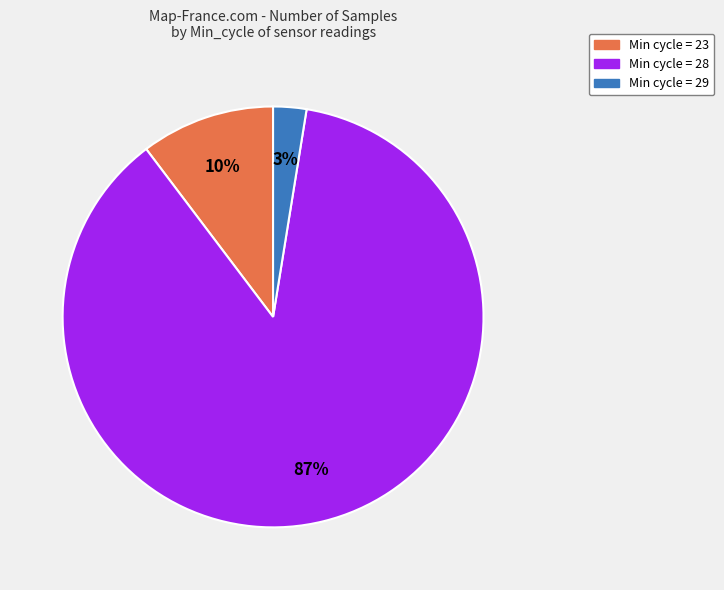

Do Min cycle = 23 and Min cycle = 28 together represent more than half of the pie?

Yes